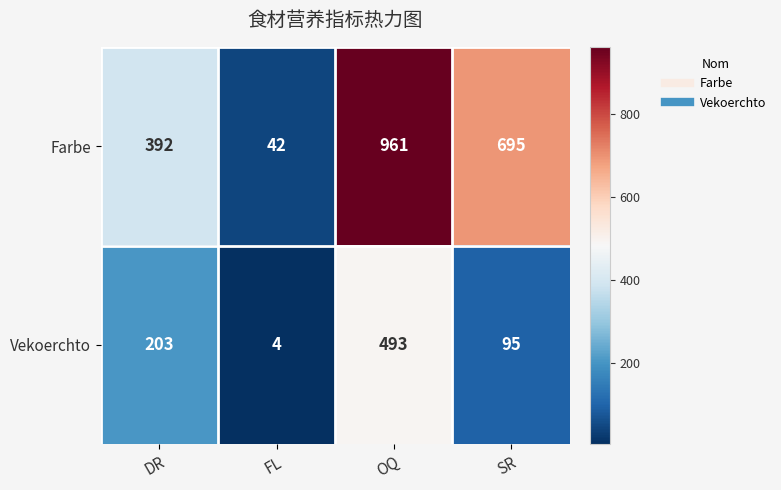

At which category is the sum across all series the highest?

OQ